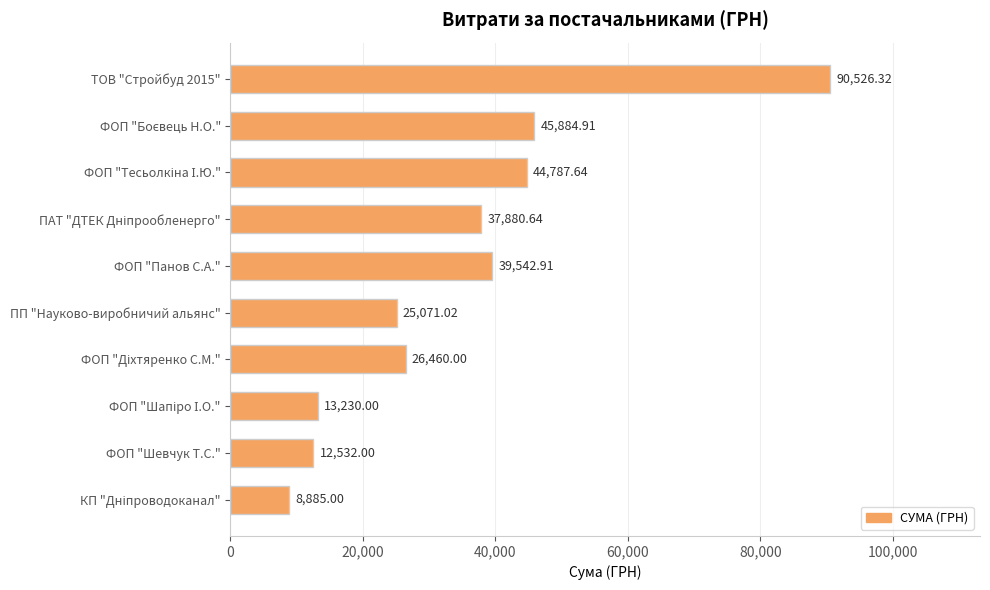

What is the smallest value displayed?

8885.0